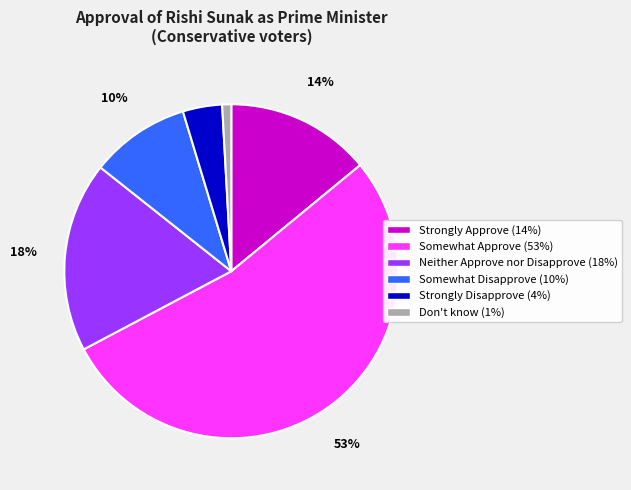

To the nearest percent, what is the difference between the largest and smallest slice percentages?

52%